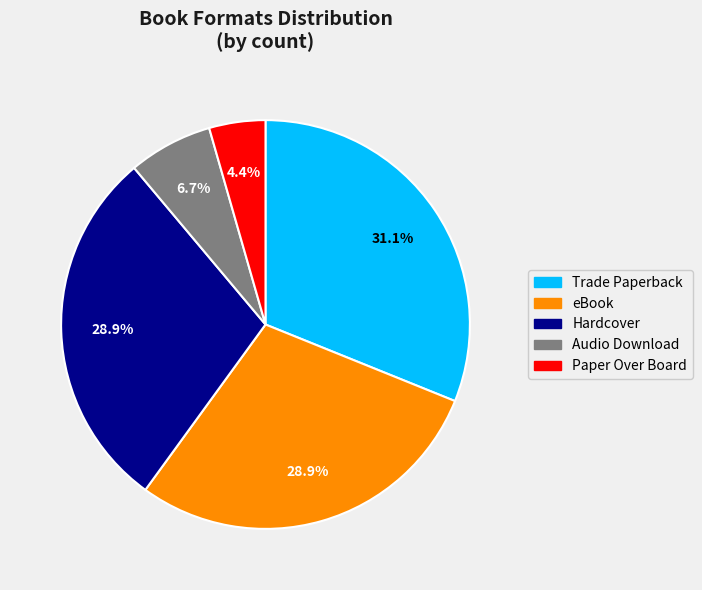

Is there a majority slice in this chart?

No